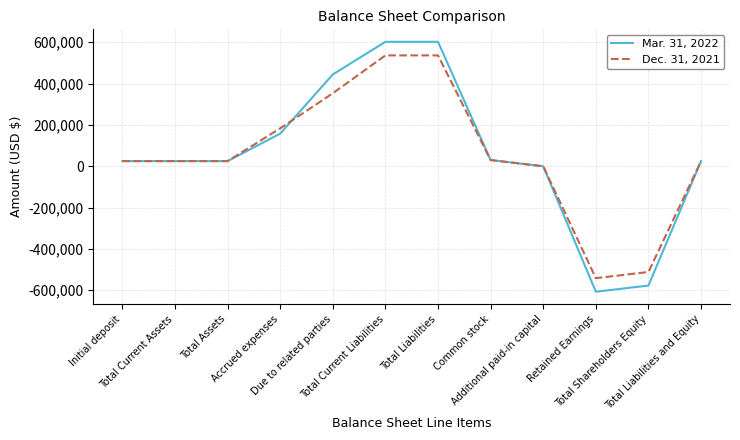

Is the value of Dec. 31, 2021 at Additional paid-in capital greater than the value of Mar. 31, 2022 at Total Assets?

No